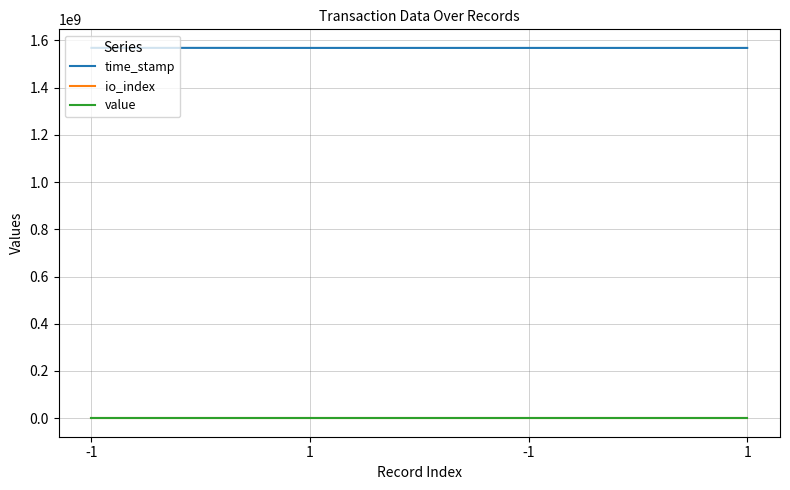

What is the label of the 2nd point from the left?

1